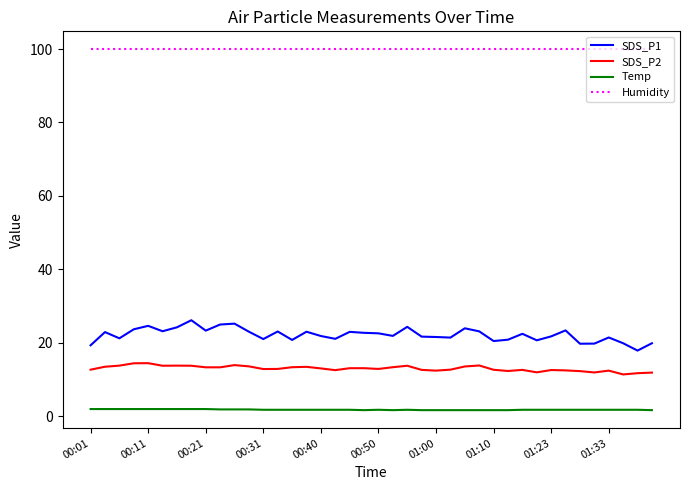

Which series has the widest spread of values?

SDS_P1